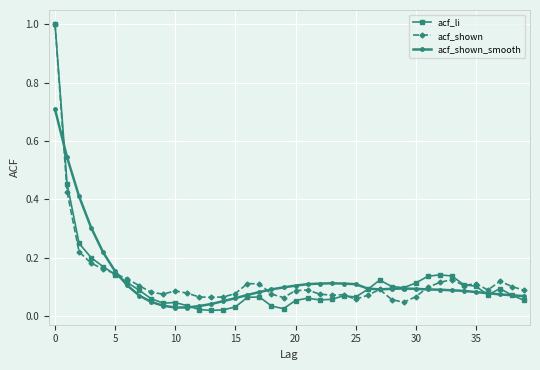

What are all the series names shown in the legend?

acf_li, acf_shown, acf_shown_smooth